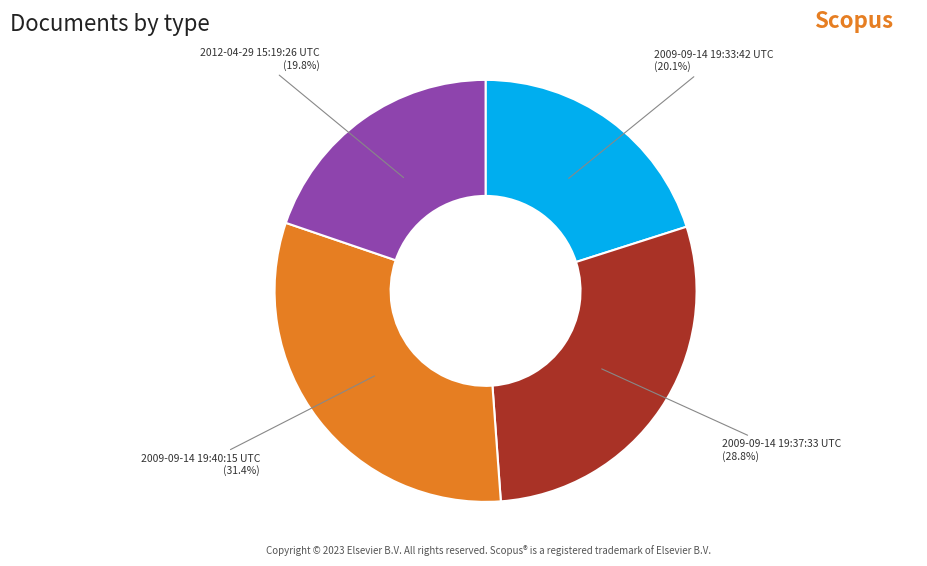

What percentage do 2009-09-14 19:37:33 UTC and 2009-09-14 19:40:15 UTC together represent?

60.1%